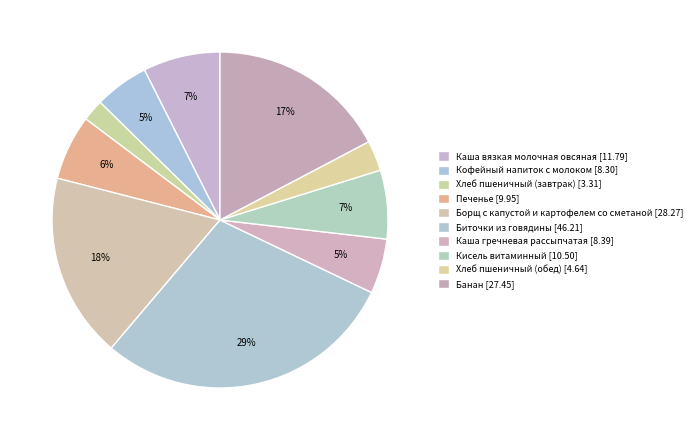

Between Каша гречневая рассыпчатая and Биточки из говядины, which is larger?

Биточки из говядины